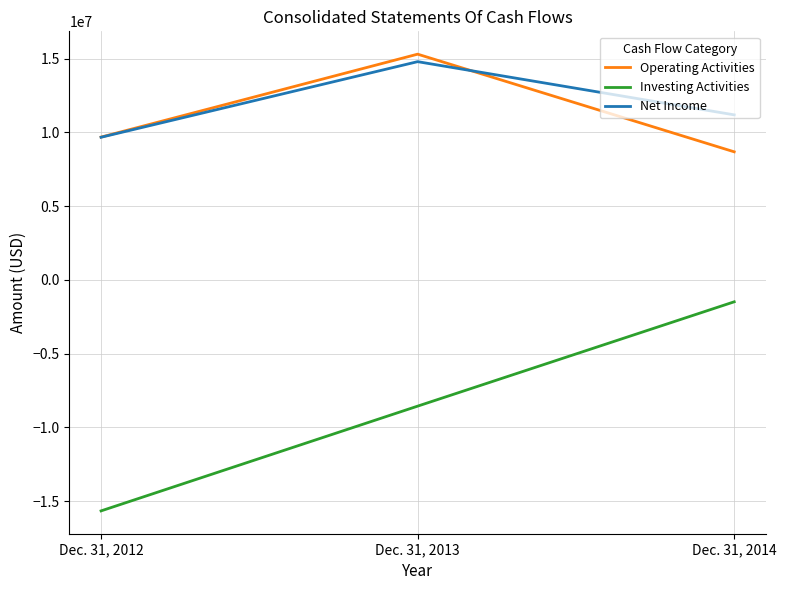

What are all the series names shown in the legend?

Operating Activities, Investing Activities, Net Income